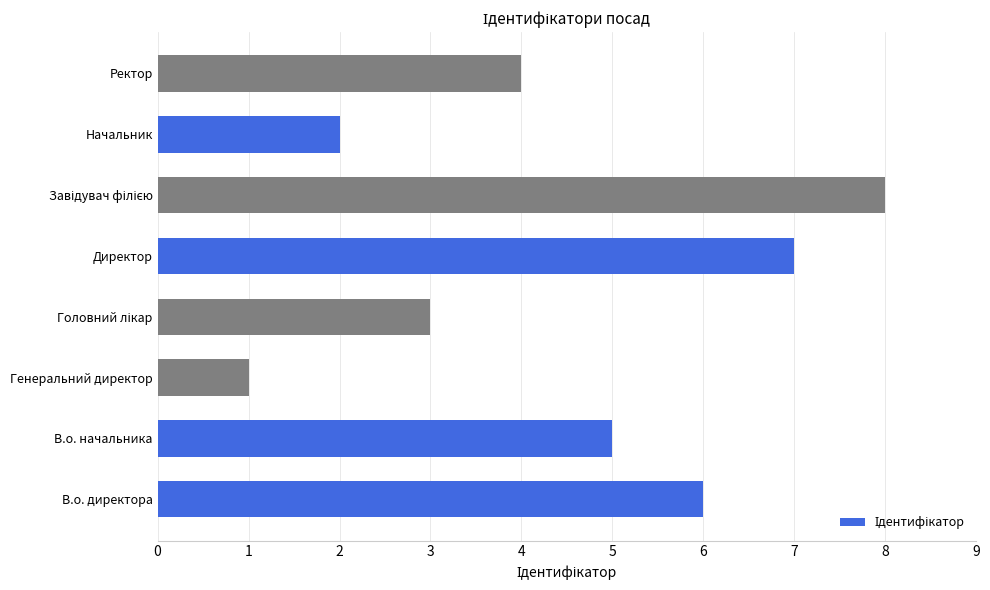

Does the chart contain any negative values?

No